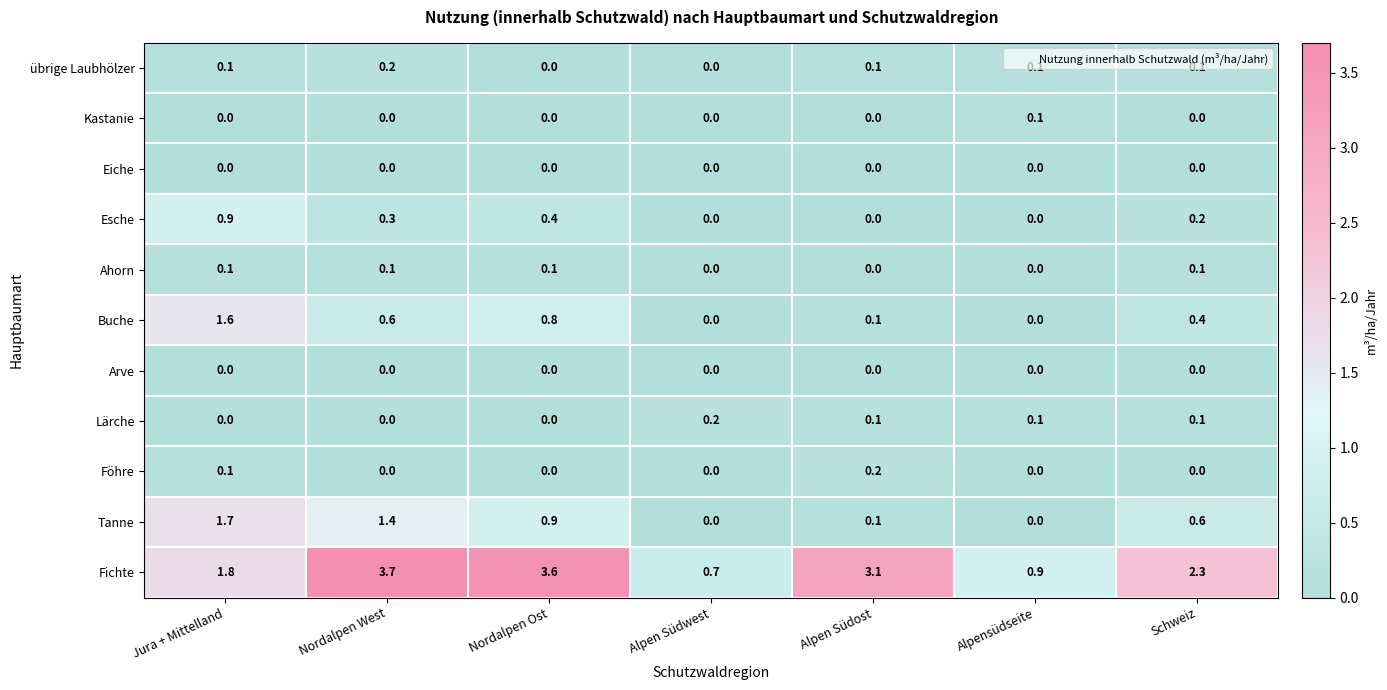

At how many categories does at least one series exceed 3?

3